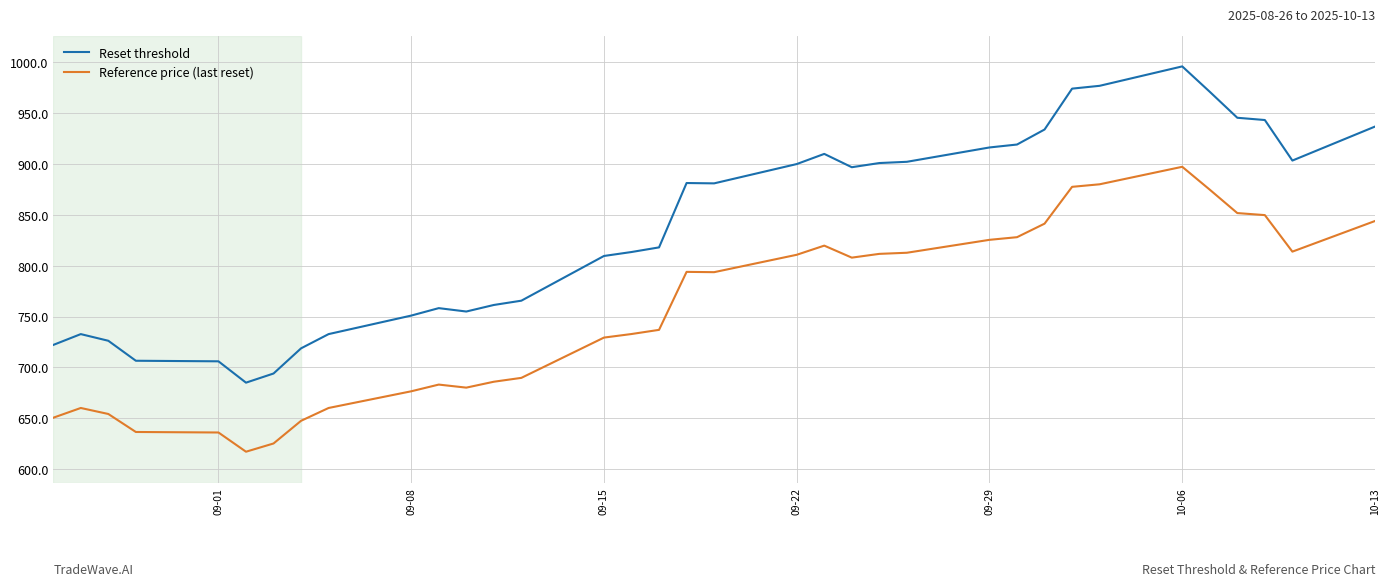

What is the difference between the second highest and second lowest values in the Reference price (last reset) series?

254.8